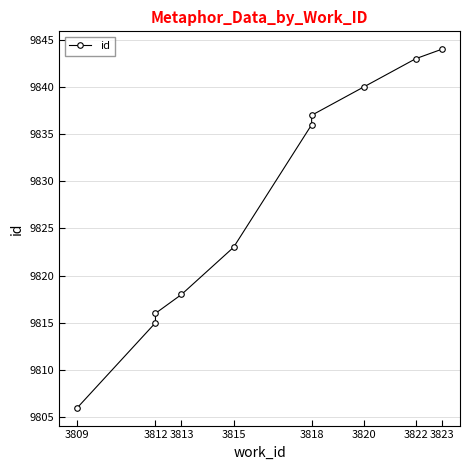

Is this an area chart (filled region under the line)?

No